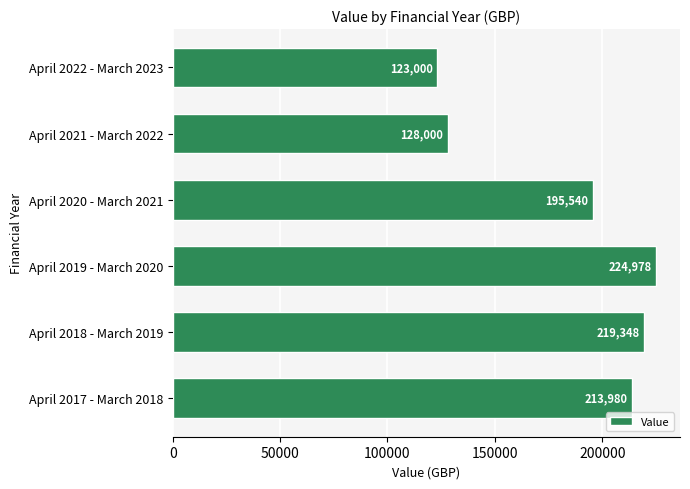

What is the minimum value shown in the chart?

123000